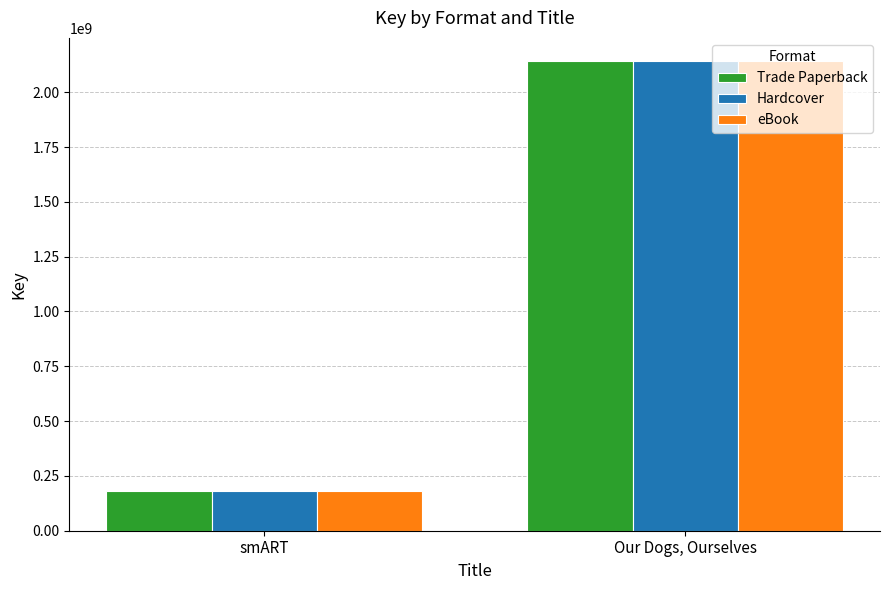

Reading left to right, extract all data points from this chart.

Trade Paperback: smART=182637409	Our Dogs, Ourselves=2140741775
Hardcover: smART=182637409	Our Dogs, Ourselves=2140741775
eBook: smART=182637409	Our Dogs, Ourselves=2140741775